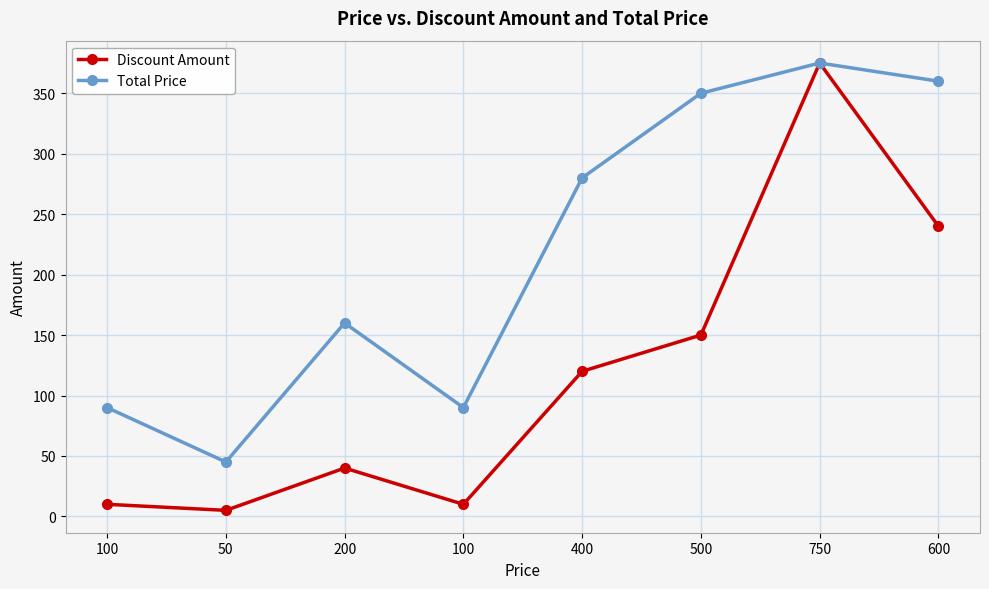

How many lines are shown in the chart?

2